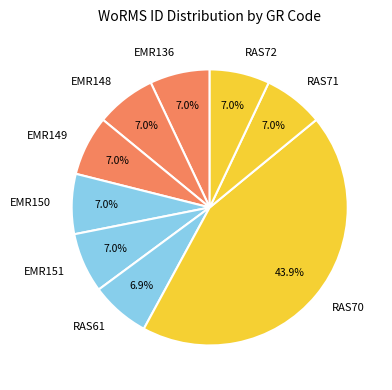

Is it true that RAS71 is 2% of the pie?

False